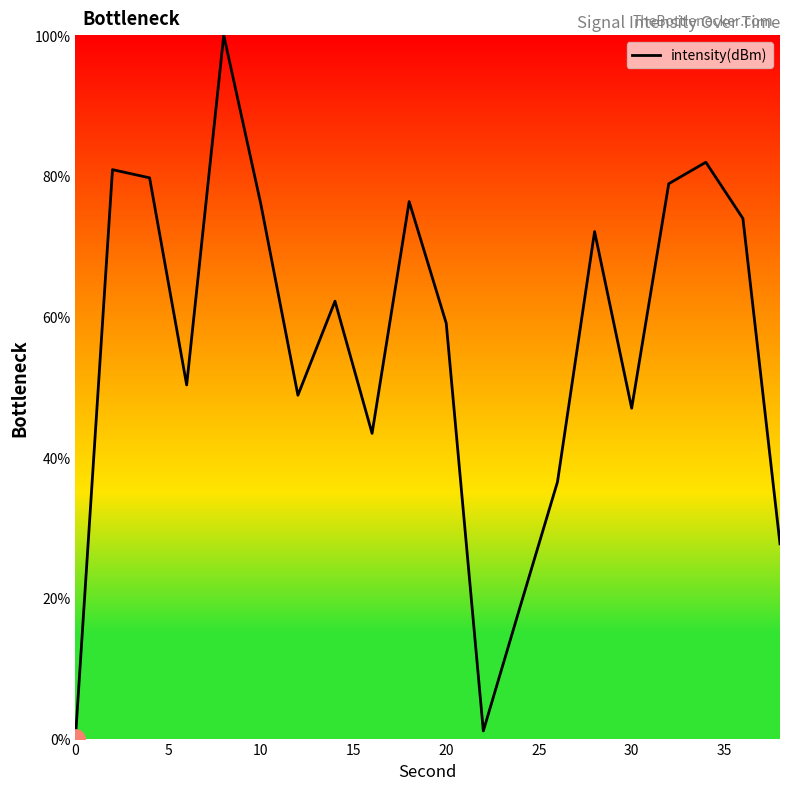

What is the difference between the maximum and minimum values?

100.0